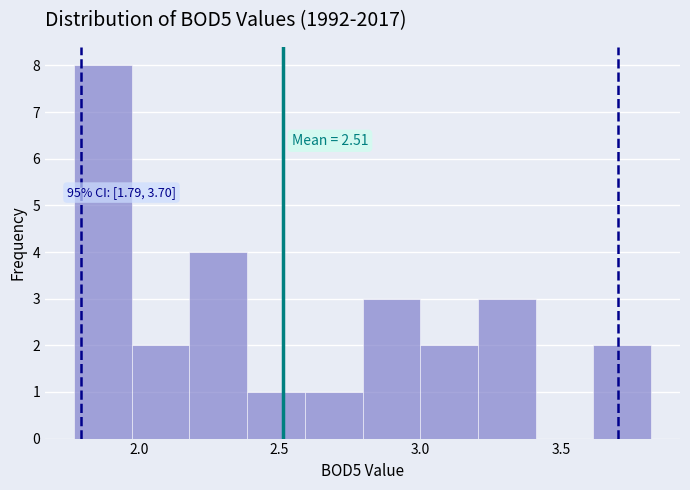

Which range on the x-axis has the tallest bar?

1.770 to 1.975